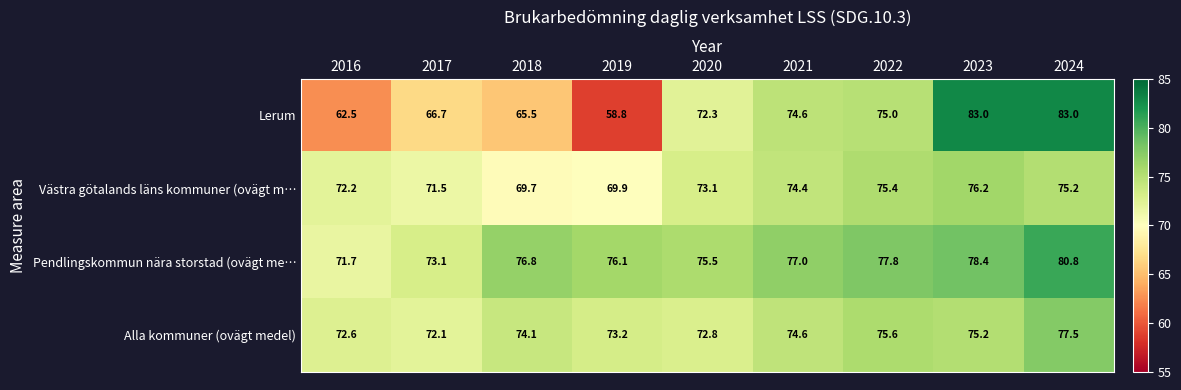

At which label does Lerum first exceed 72?

2020